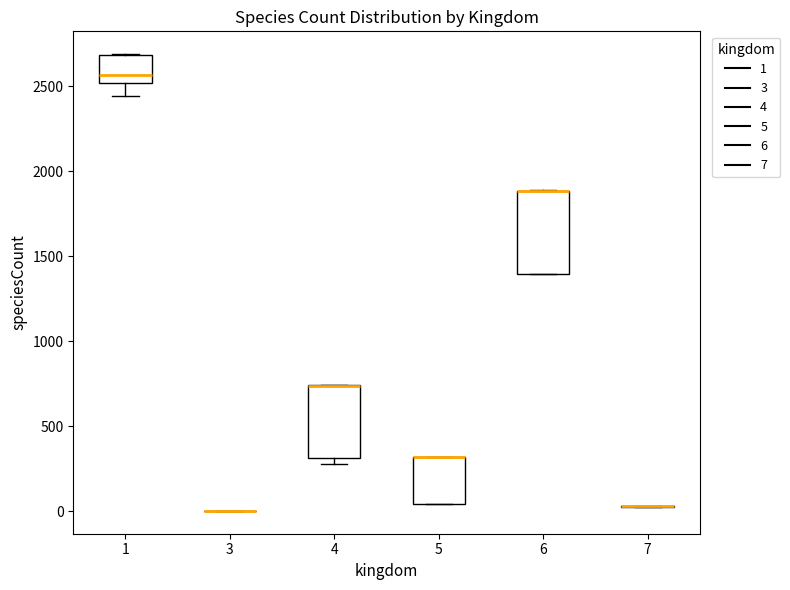

Comparing the boxes themselves (not the whiskers), which one is the tallest?

6